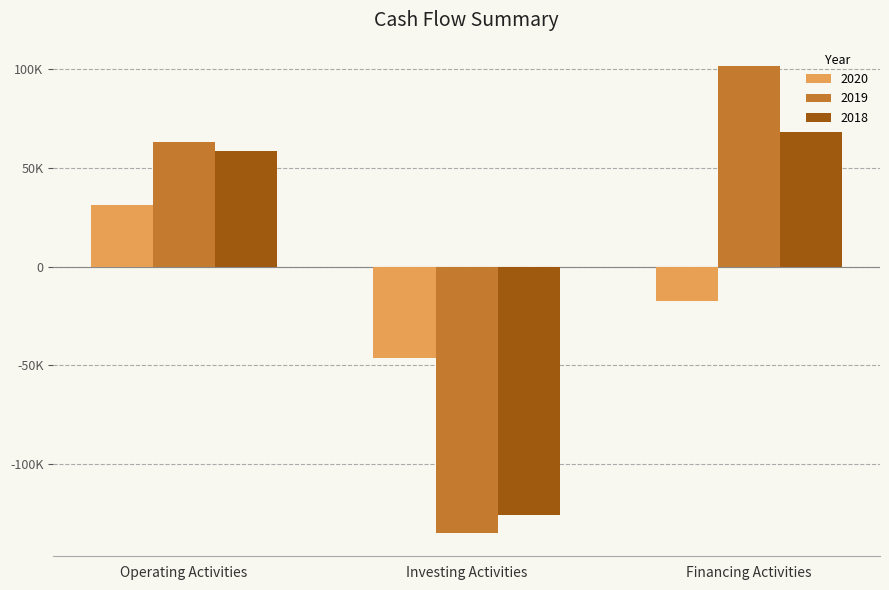

The 2019 series shows 96510 at Operating Activities. True or false?

False